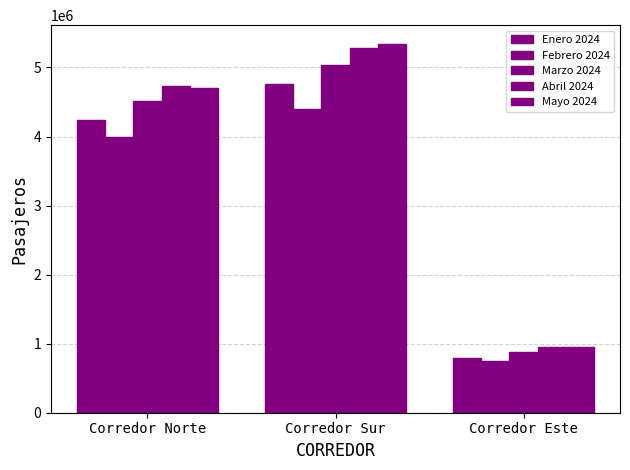

How many data points does each series have?

3